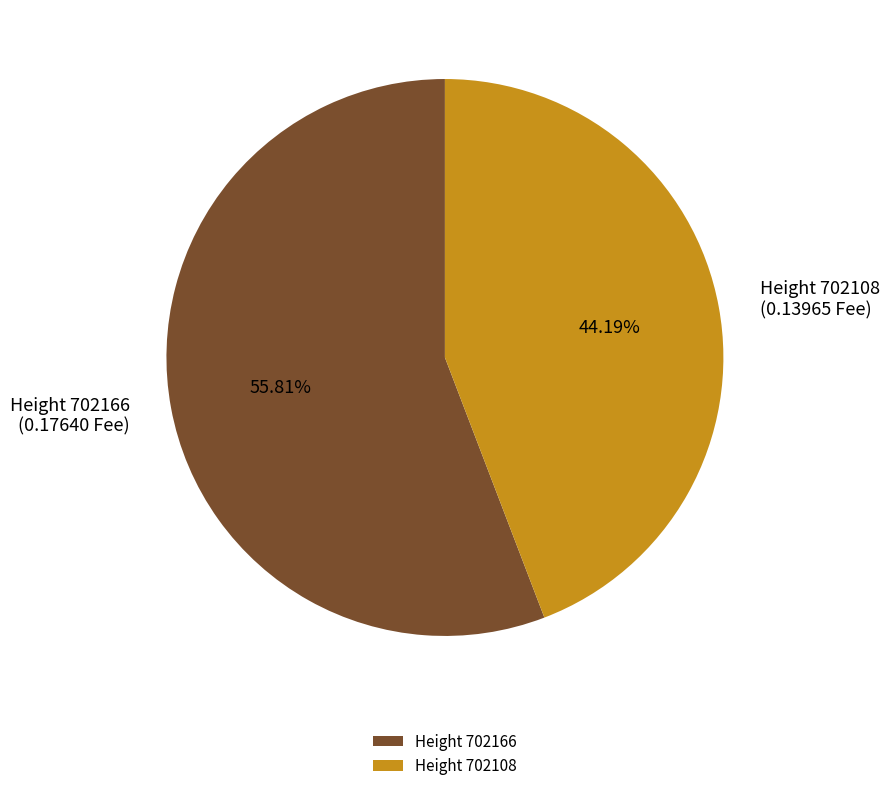

Count the number of slices in the pie.

2